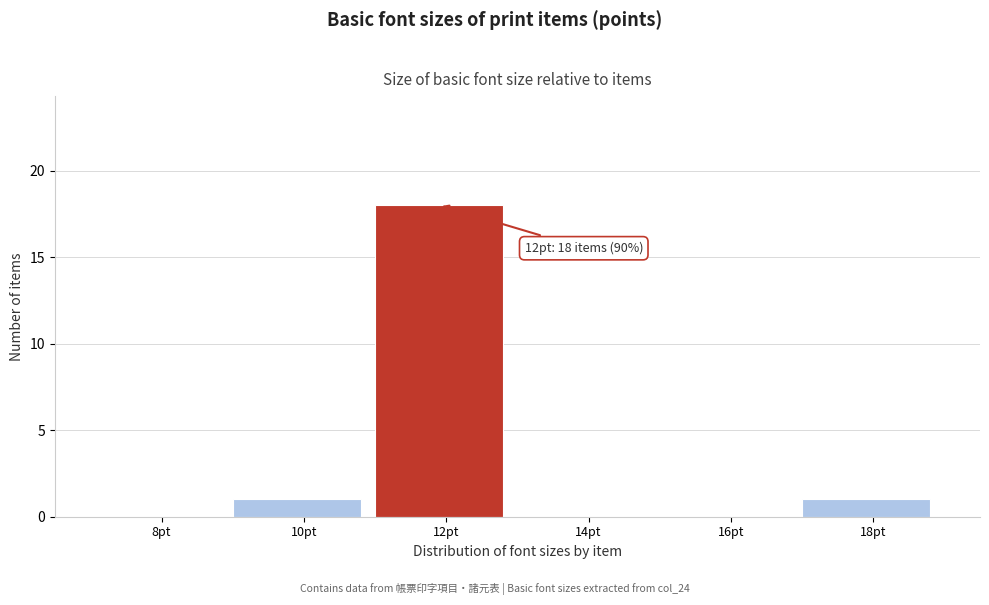

Reading left to right, list all the values displayed in this chart.

8pt=0	10pt=1	12pt=18	14pt=0	16pt=0	18pt=1